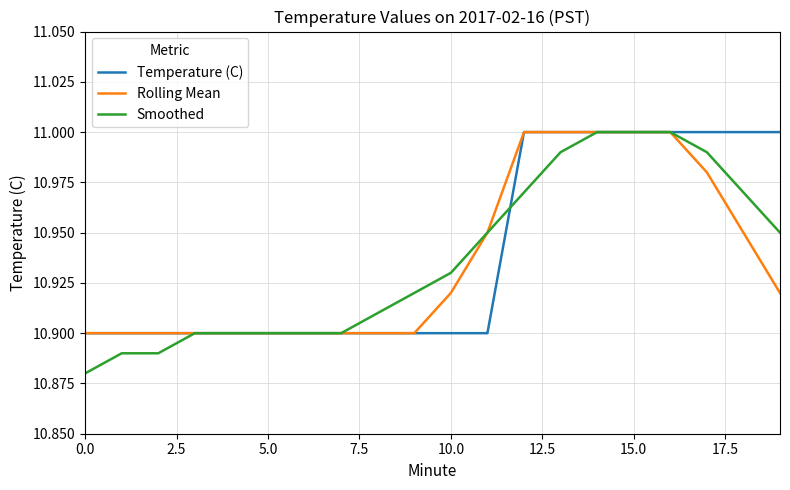

Which series has the largest range (max minus min)?

Smoothed